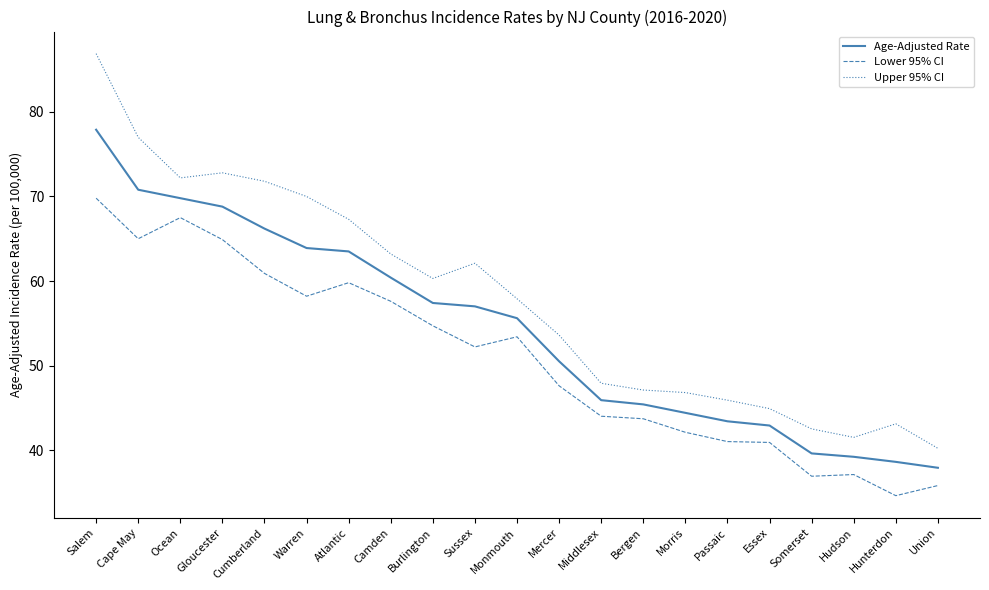

What position from the left is Cumberland?

5